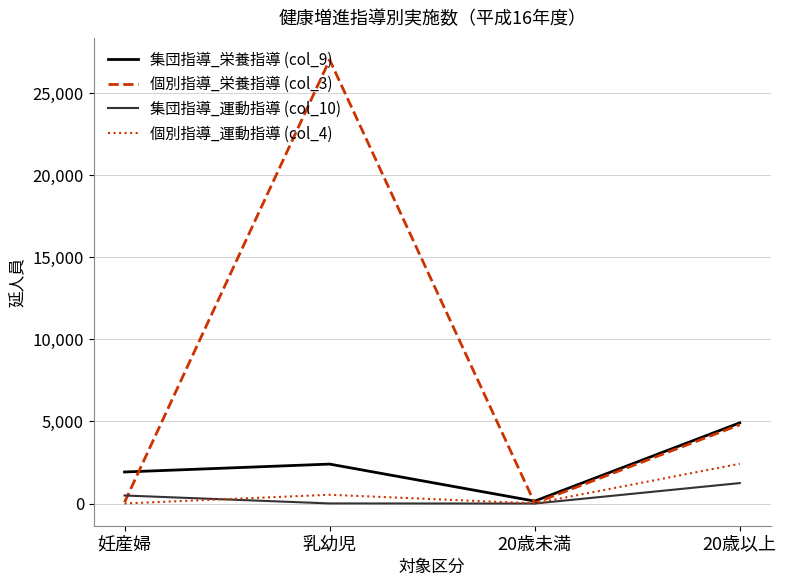

The value of 個別指導_栄養指導 (col_3) at 20歳以上 is 2690. True or false?

False